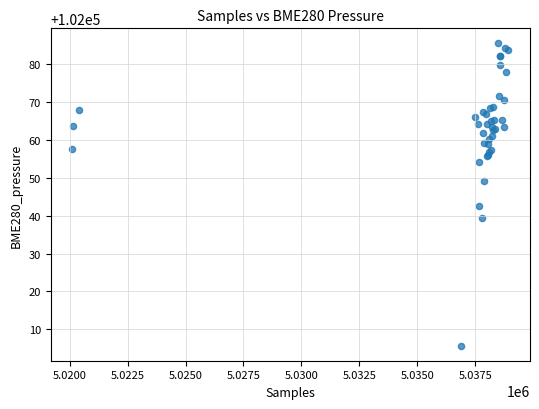

What Y value in the scatter plot is closest to 102045?

102042.5